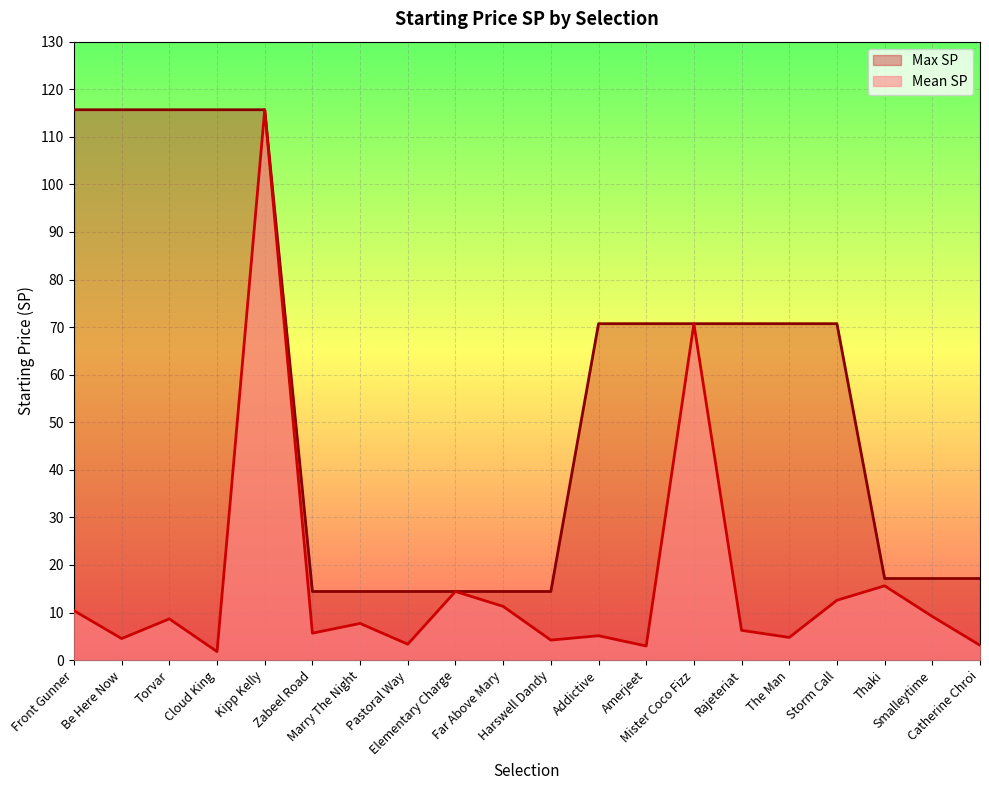

At Addictive, list the series in order from smallest to largest.

Mean SP, Max SP